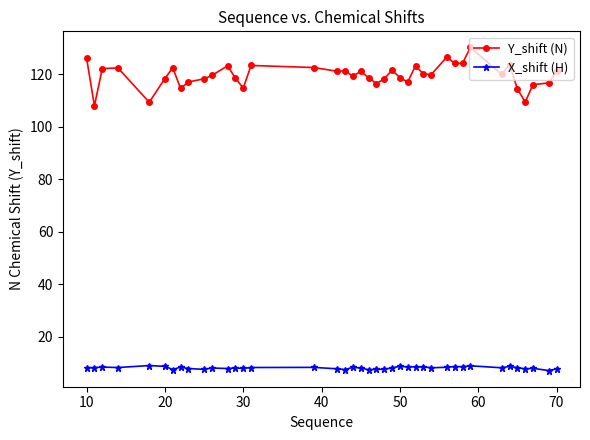

Does the chart display data point markers on the line(s)?

Yes